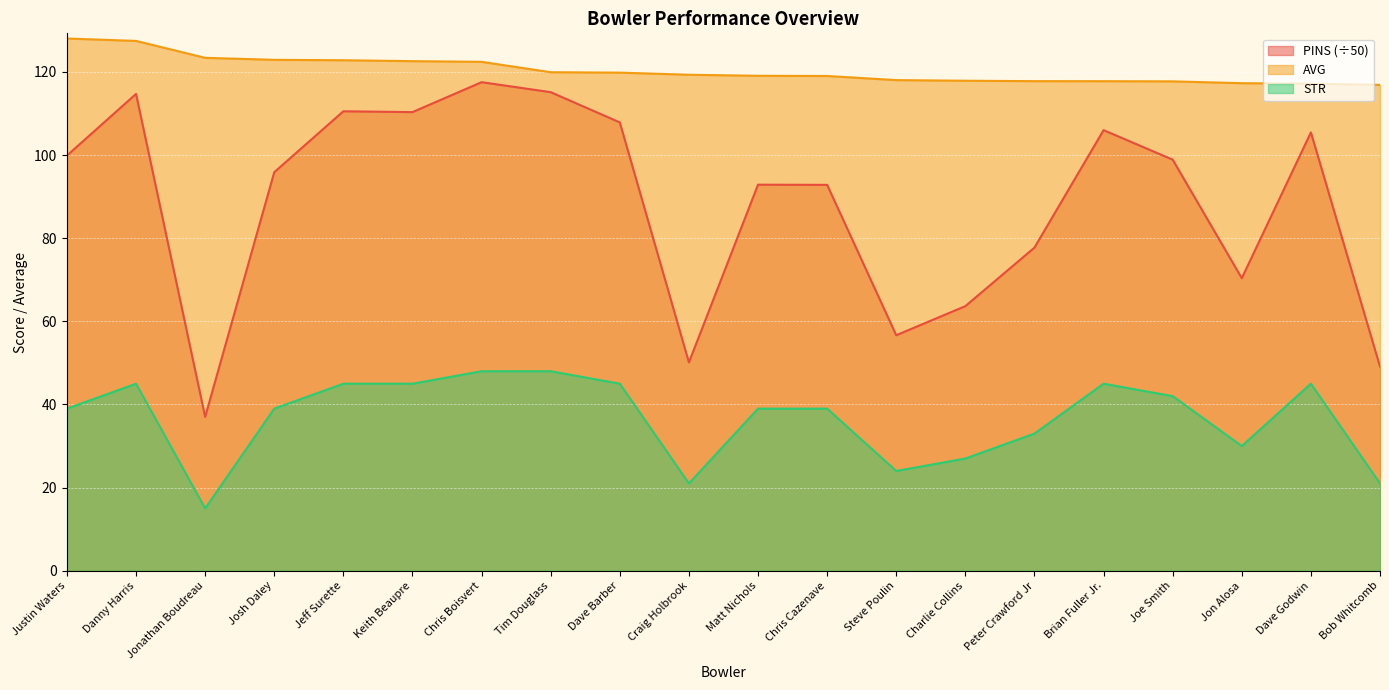

Reading left to right, list all the values displayed in this chart.

PINS: Justin Waters=99.9	Danny Harris=114.7	Jonathan Boudreau=37.0	Josh Daley=95.9	Jeff Surette=110.5	Keith Beaupre=110.3	Chris Boisvert=117.5	Tim Douglass=115.1	Dave Barber=107.9	Craig Holbrook=50.1	Matt Nichols=92.9	Chris Cazenave=92.8	Steve Poulin=56.7	Charlie Collins=63.7	Peter Crawford Jr=77.7	Brian Fuller Jr.=106.0	Joe Smith=98.9	Jon Alosa=70.4	Dave Godwin=105.5	Bob Whitcomb=49.1
AVG: Justin Waters=128.1	Danny Harris=127.5	Jonathan Boudreau=123.4	Josh Daley=122.9	Jeff Surette=122.8	Keith Beaupre=122.6	Chris Boisvert=122.4	Tim Douglass=119.9	Dave Barber=119.8	Craig Holbrook=119.3	Matt Nichols=119.1	Chris Cazenave=119.0	Steve Poulin=118.0	Charlie Collins=117.9	Peter Crawford Jr=117.8	Brian Fuller Jr.=117.8	Joe Smith=117.7	Jon Alosa=117.3	Dave Godwin=117.2	Bob Whitcomb=116.9
STR: Justin Waters=39.0	Danny Harris=45.0	Jonathan Boudreau=15.0	Josh Daley=39.0	Jeff Surette=45.0	Keith Beaupre=45.0	Chris Boisvert=48.0	Tim Douglass=48.0	Dave Barber=45.0	Craig Holbrook=21.0	Matt Nichols=39.0	Chris Cazenave=39.0	Steve Poulin=24.0	Charlie Collins=27.0	Peter Crawford Jr=33.0	Brian Fuller Jr.=45.0	Joe Smith=42.0	Jon Alosa=30.0	Dave Godwin=45.0	Bob Whitcomb=21.0